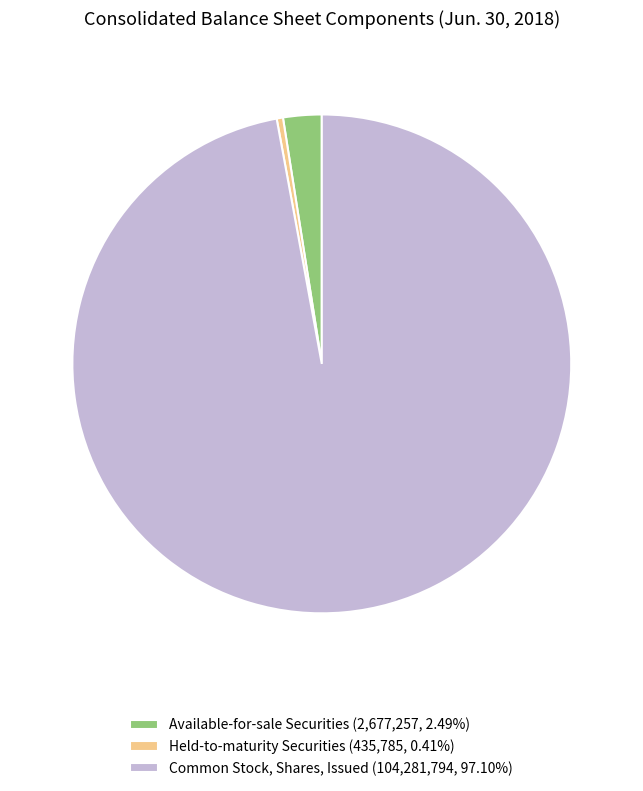

Between Held-to-maturity Securities and Common Stock, Shares, Issued, which is larger?

Common Stock, Shares, Issued